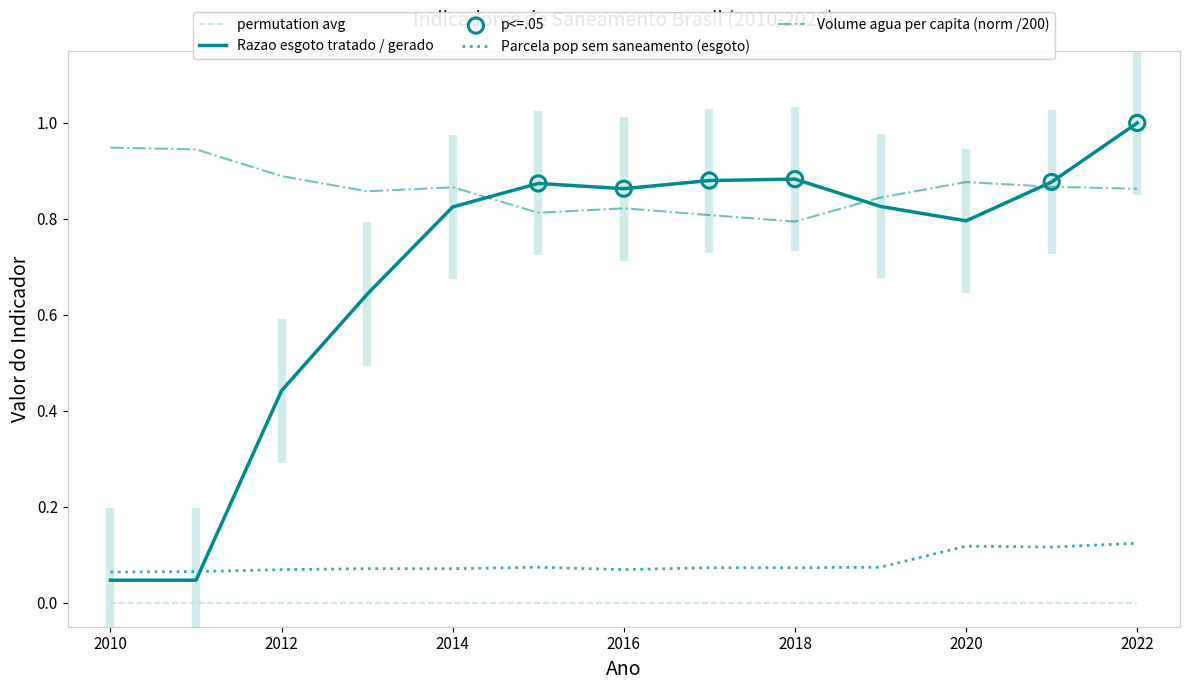

At which category is the sum across all series the highest?

2022